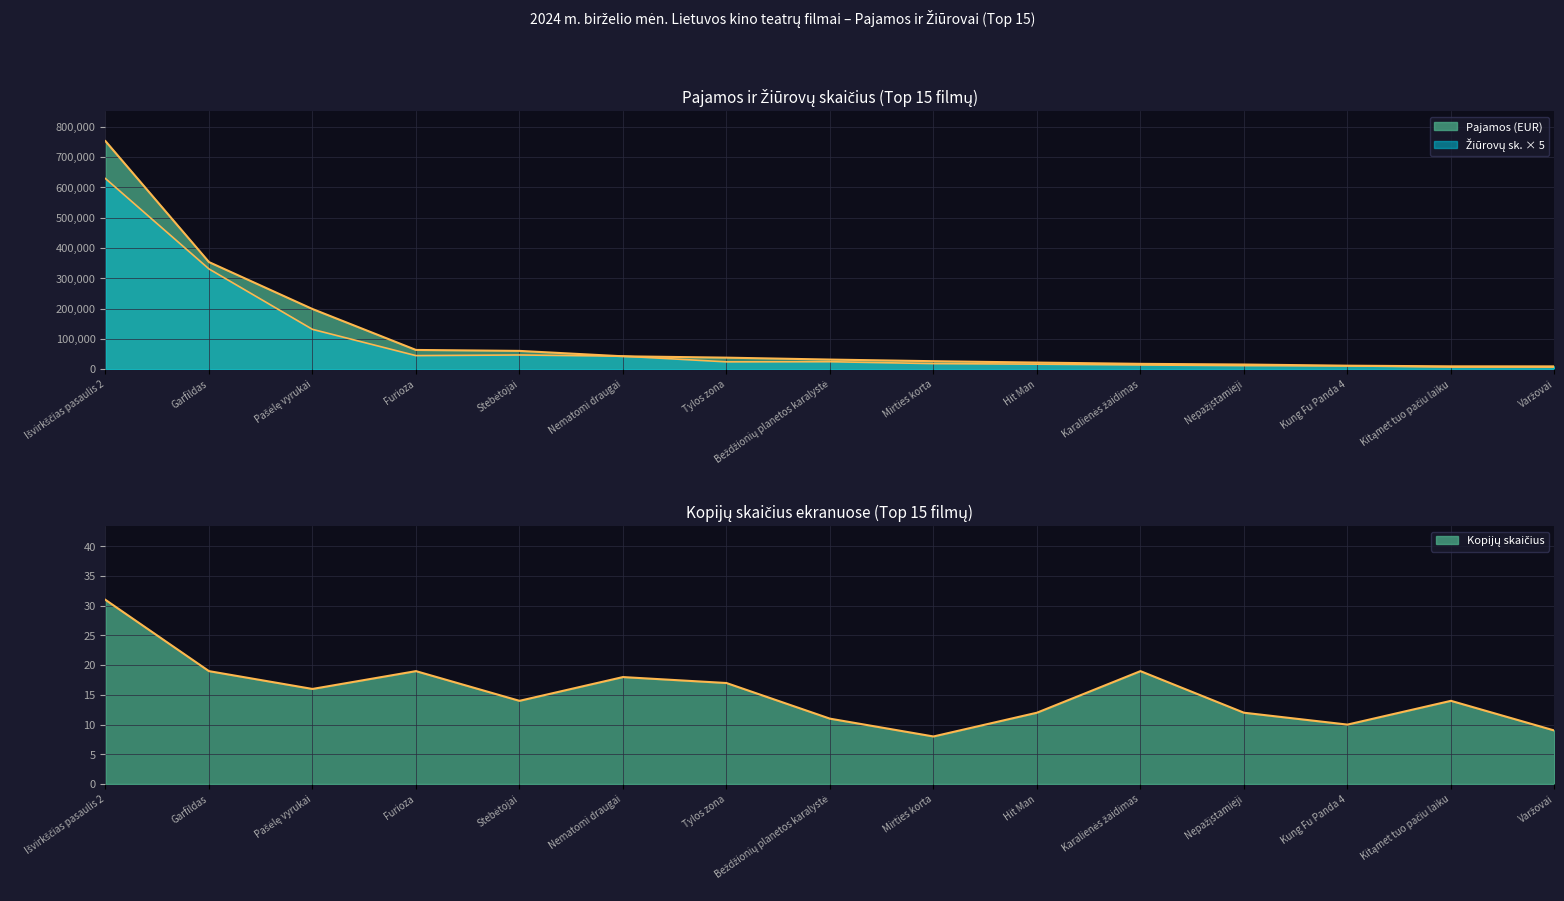

True or false: Žiūrovų skaičius and Kopijų skaičius cross at least once.

False